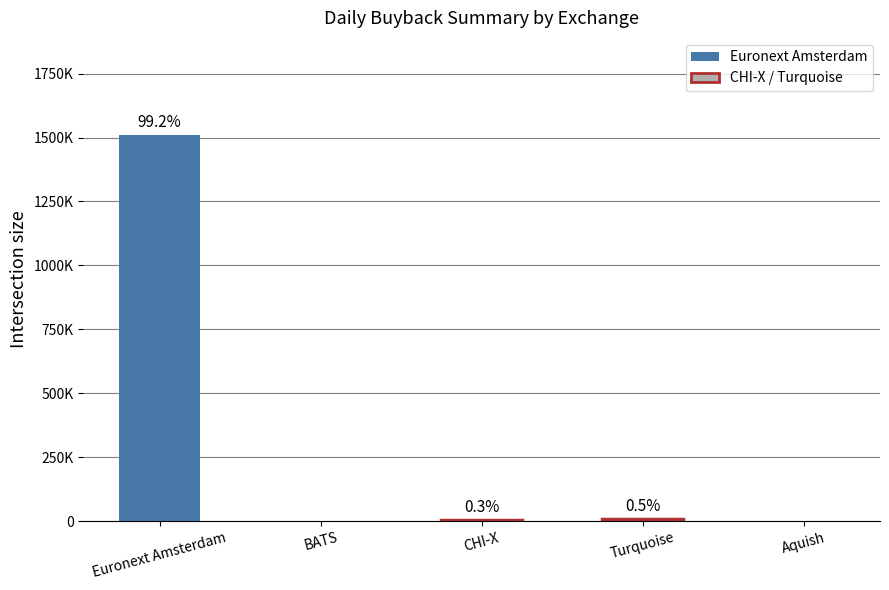

Are the bars horizontal?

No